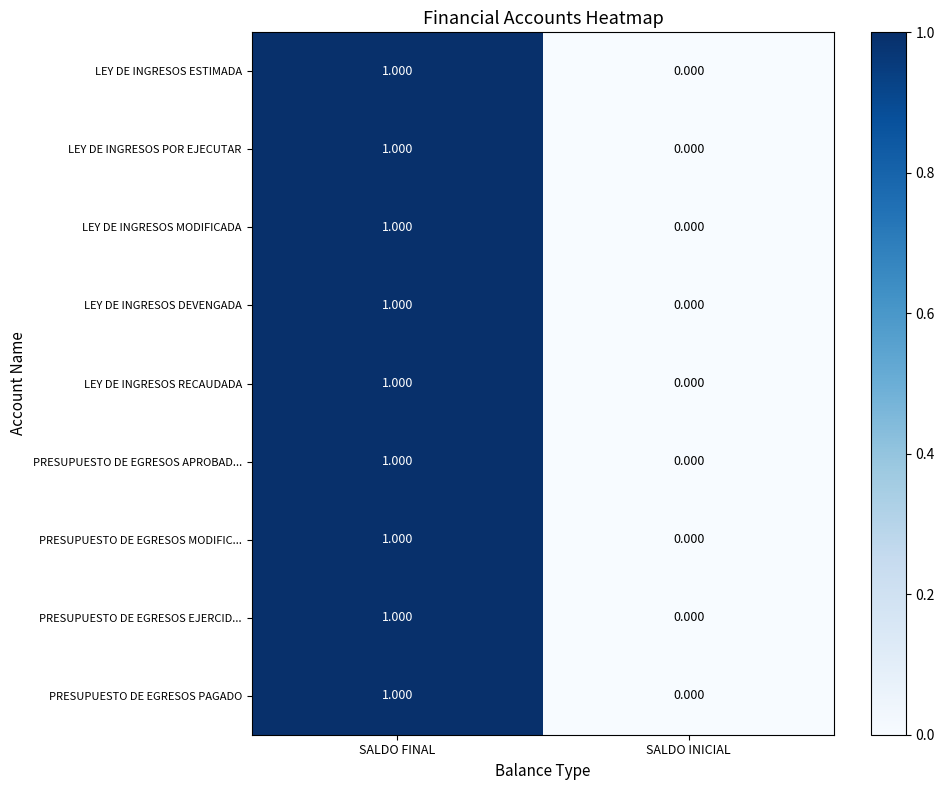

Which label corresponds to the largest value in the chart?

SALDO FINAL